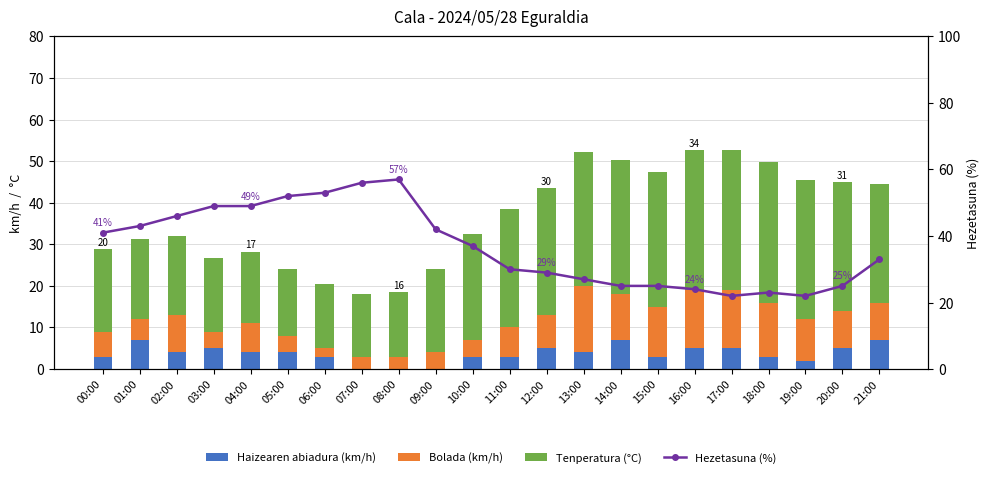

How many groups of bars are there?

22